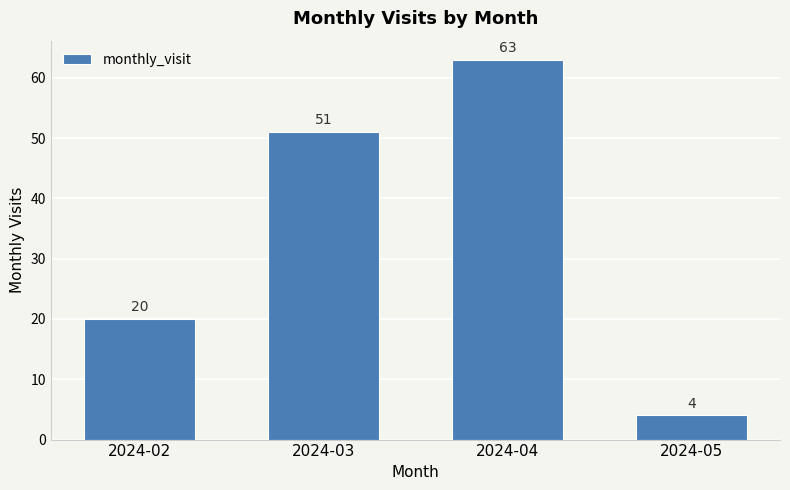

Between 2024-02 and 2024-04, which is larger?

2024-04